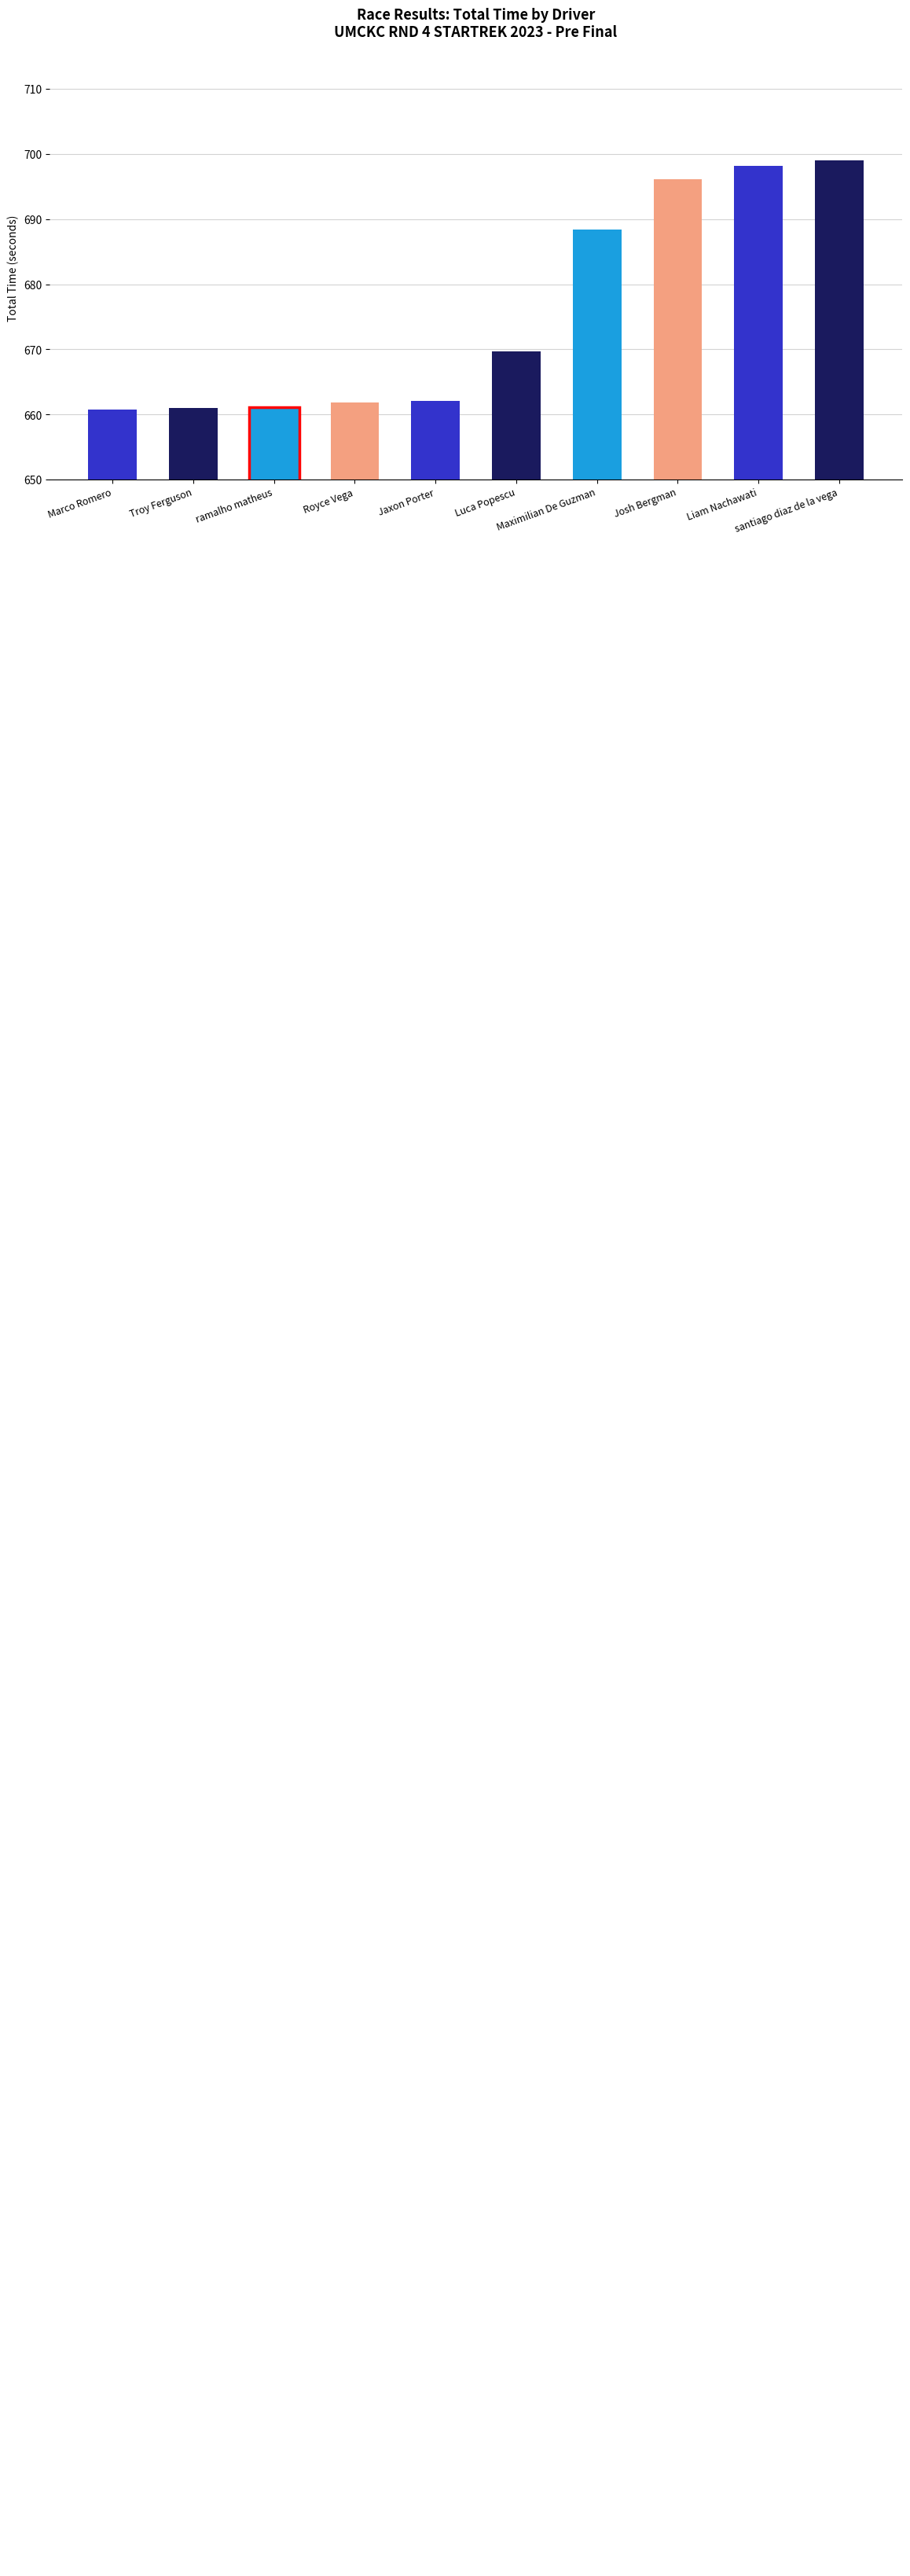

What is the sum of all values?

6758.4